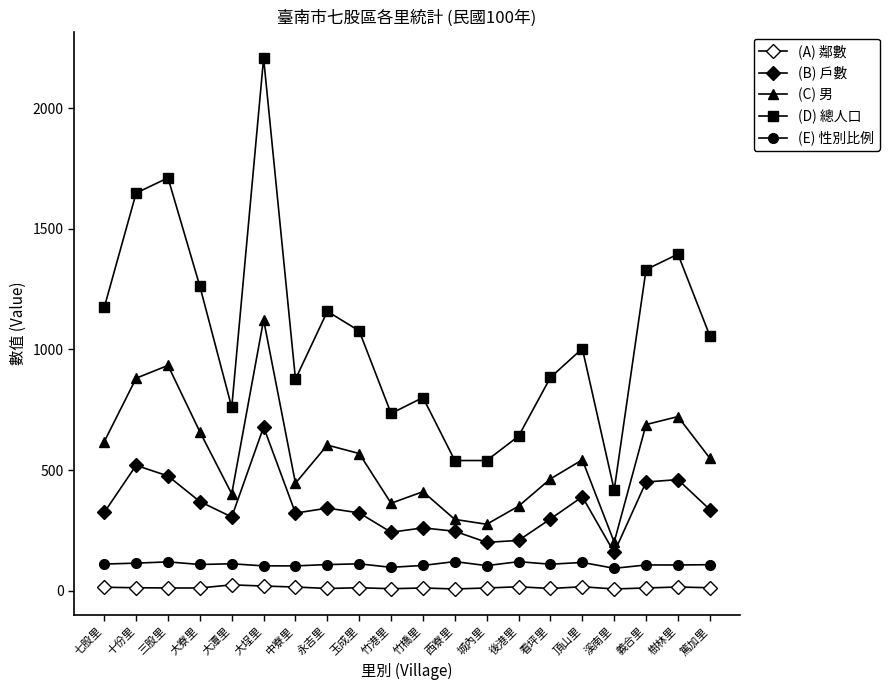

What is the minimum value shown in the chart?

8.0